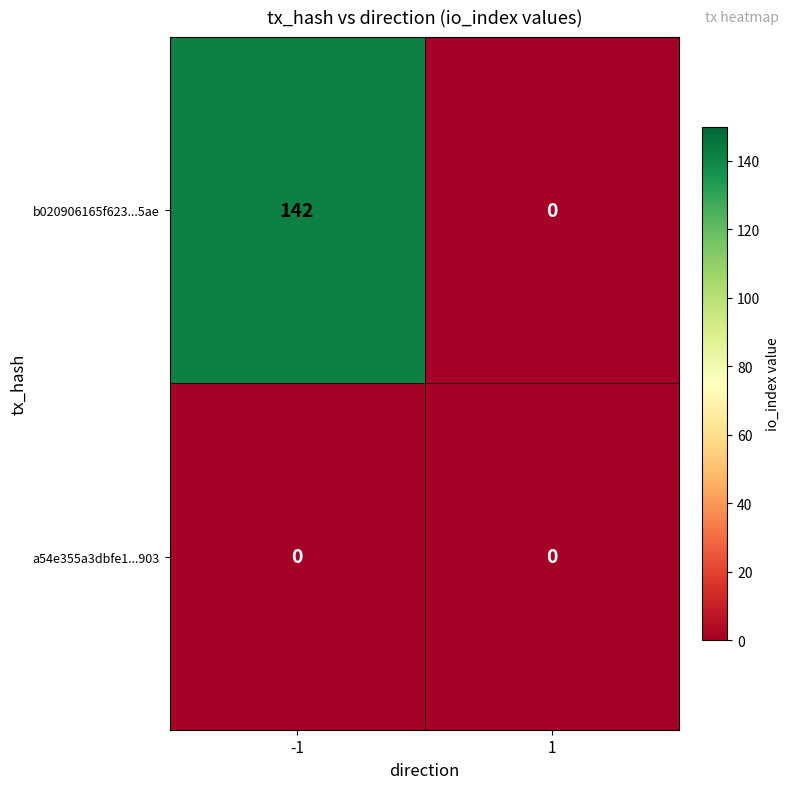

What is the maximum value shown in the chart?

142